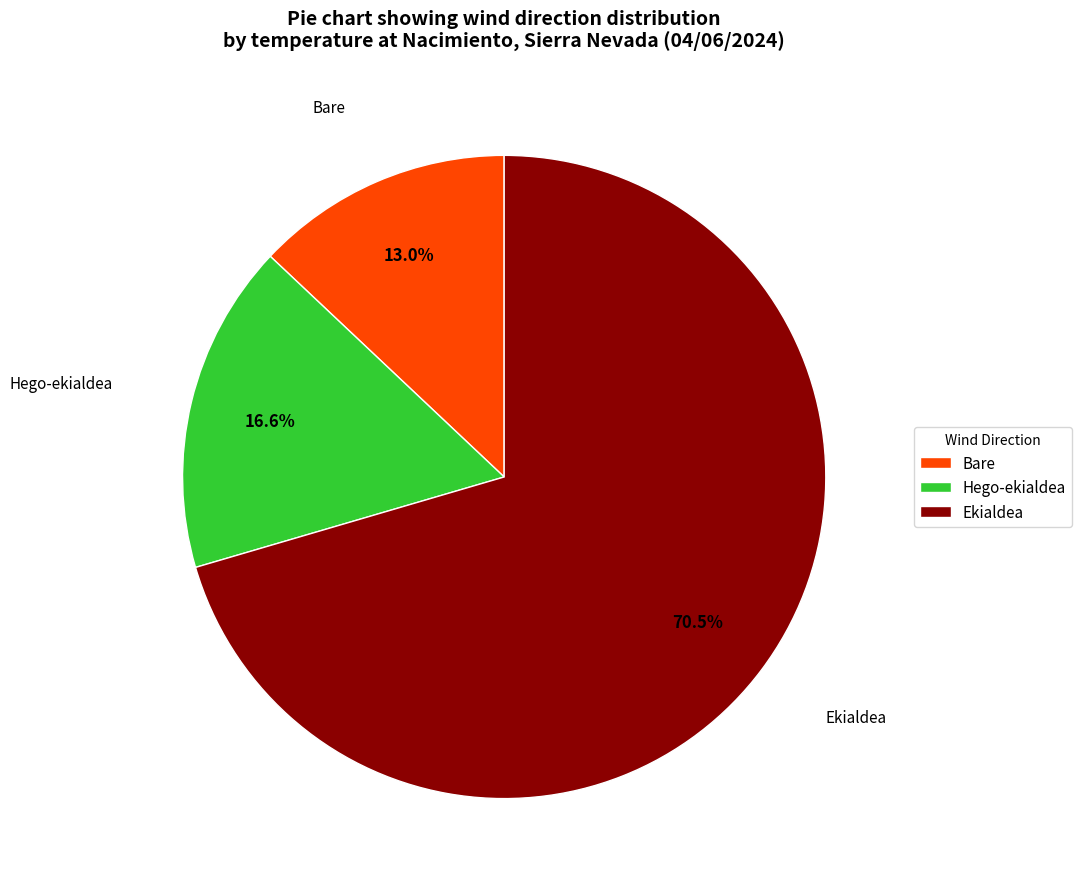

How many slices are in this pie chart?

3